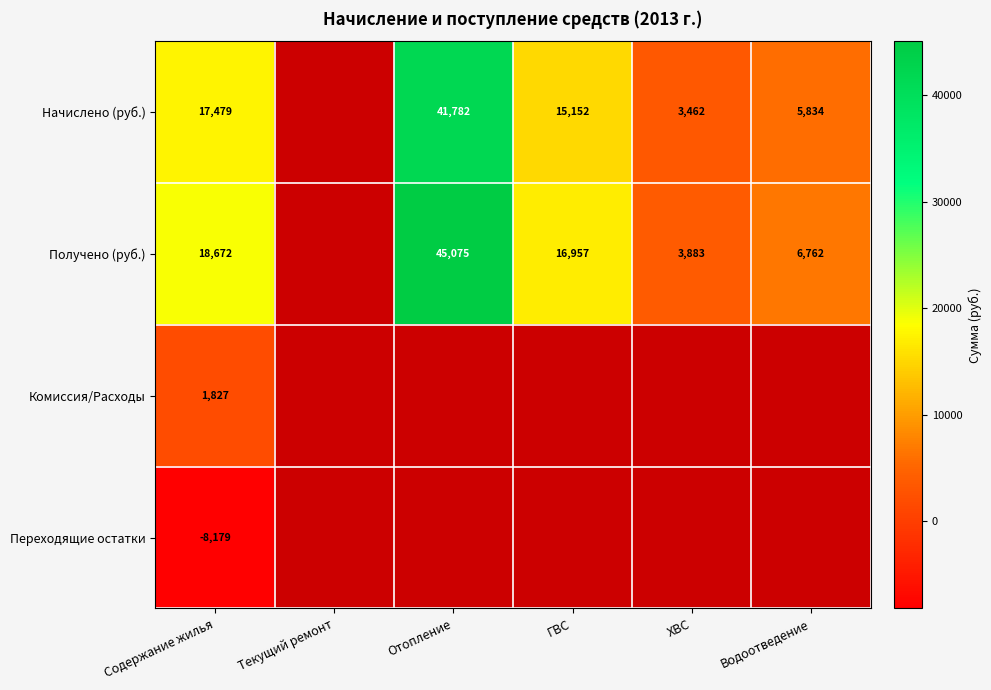

What is the total value across all series at Содержание жилья?

29799